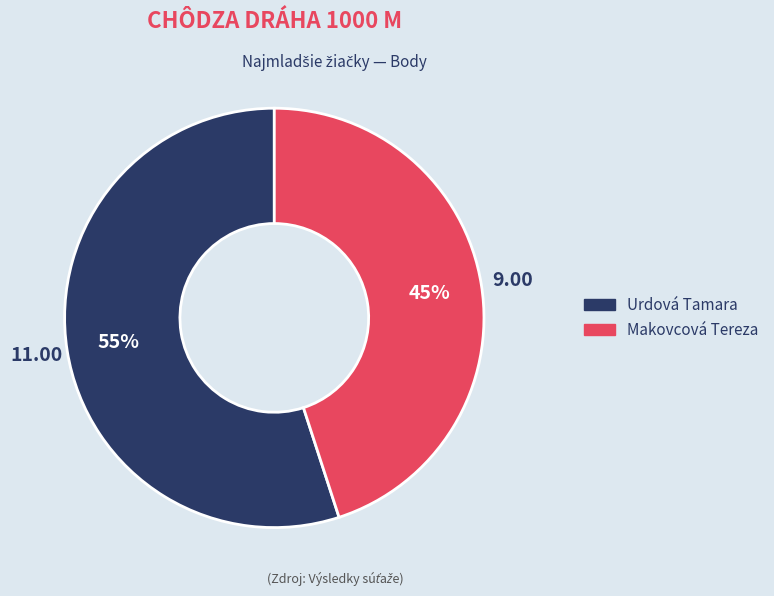

Is it true that Makovcová Tereza is 38% of the pie?

False